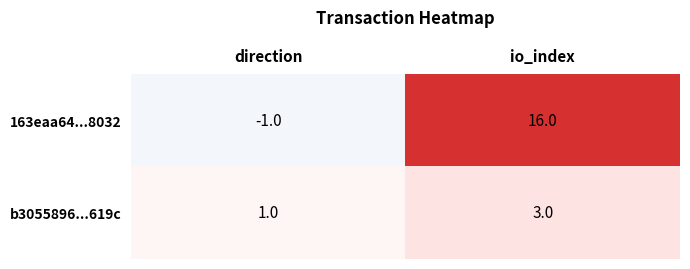

Which category has the lowest value across all series?

direction